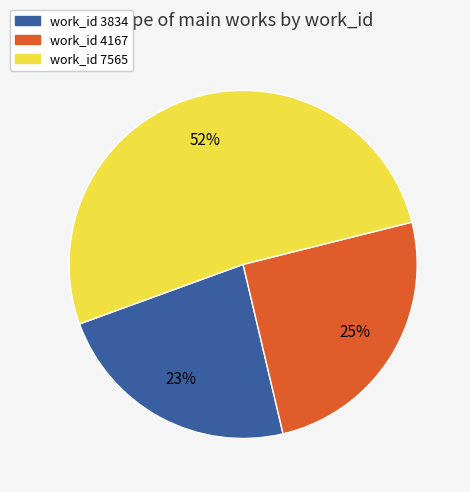

To the nearest percent, what is the average slice percentage?

33%